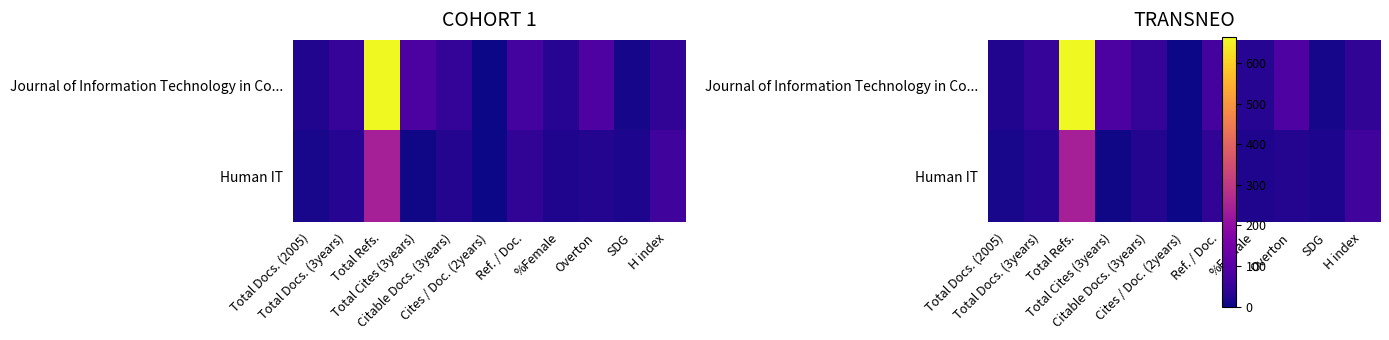

Is it true that Journal of Information Technology in Co... equals 64 at H index?

False